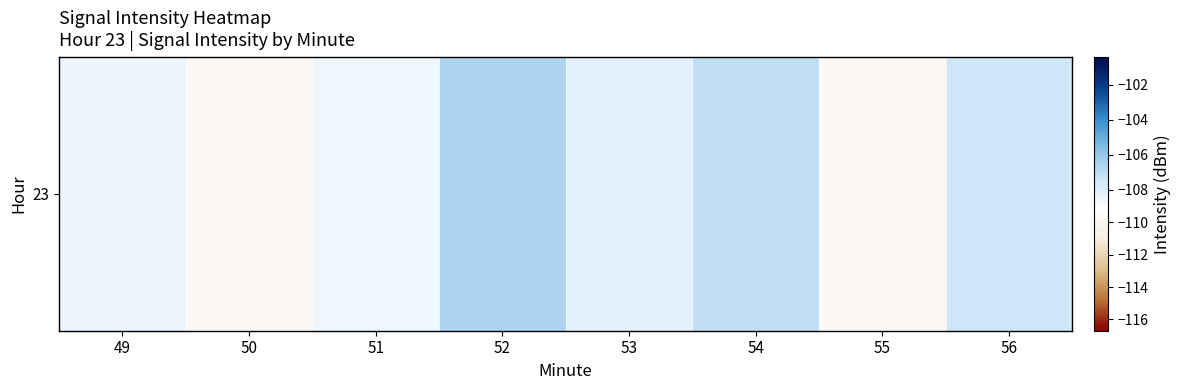

Reading right to left, list all the values displayed in this chart.

-107.5	-109.7	-107.0	-108.1	-106.6	-108.6	-109.7	-108.5